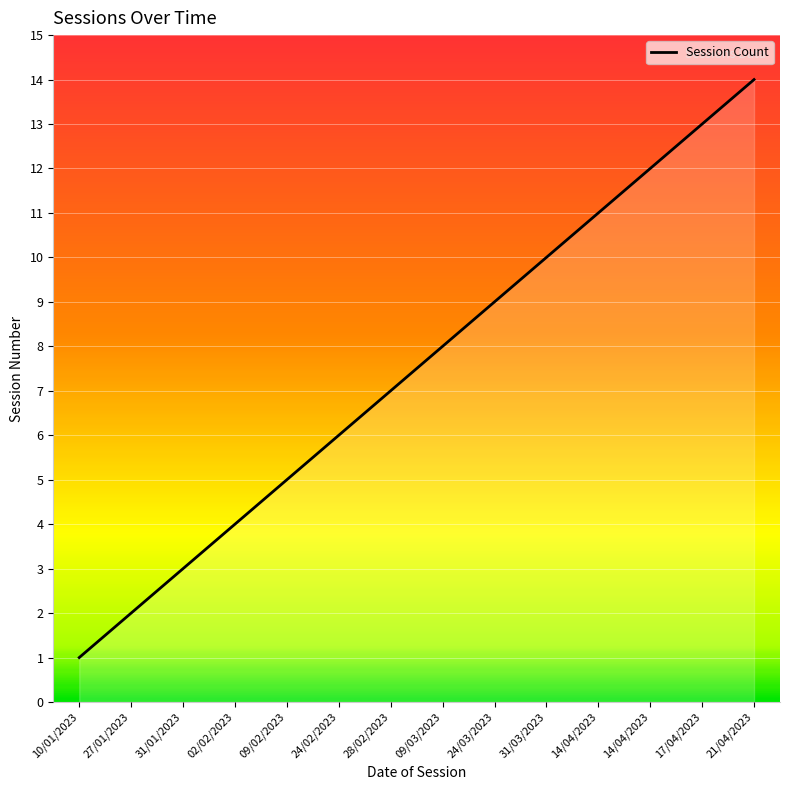

How many lines are shown in the chart?

1